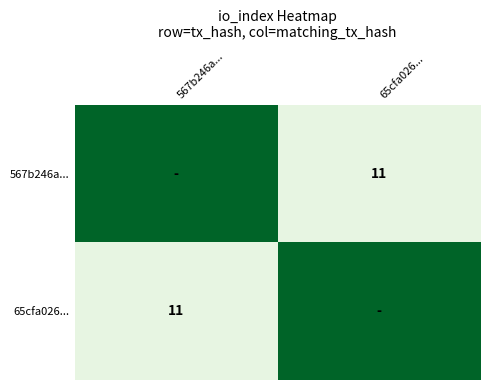

The 65cfa026... series shows 11 at 567b246a.... True or false?

True